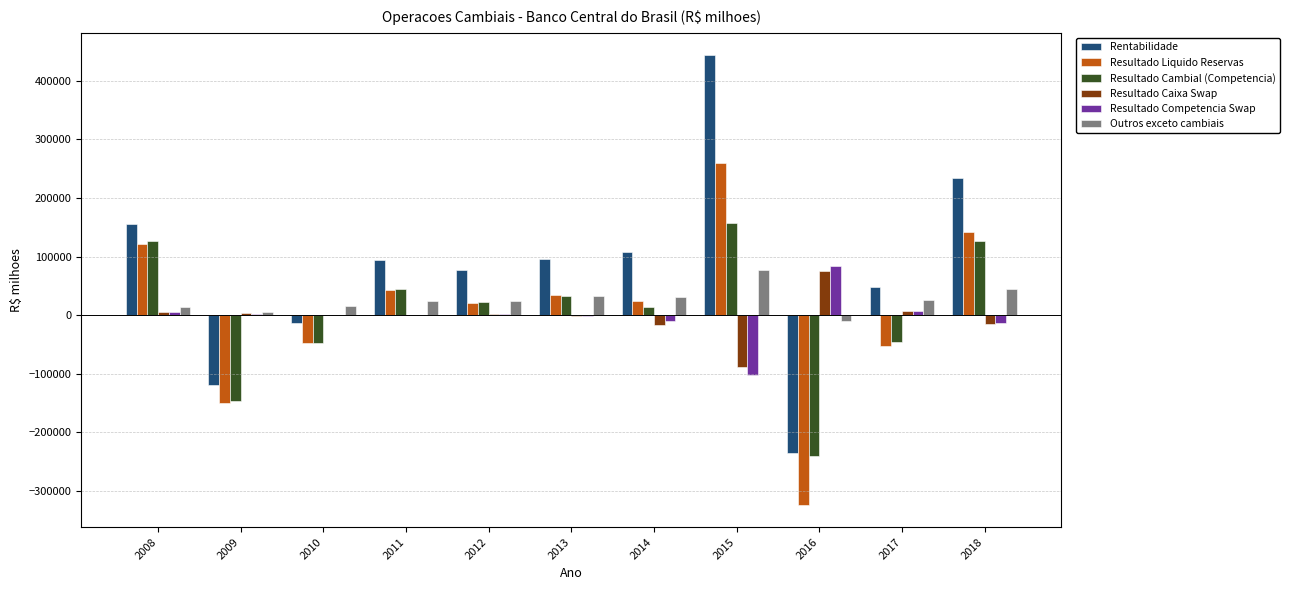

What is the sum of all Resultado Cambial (Competencia) values?

40025.1